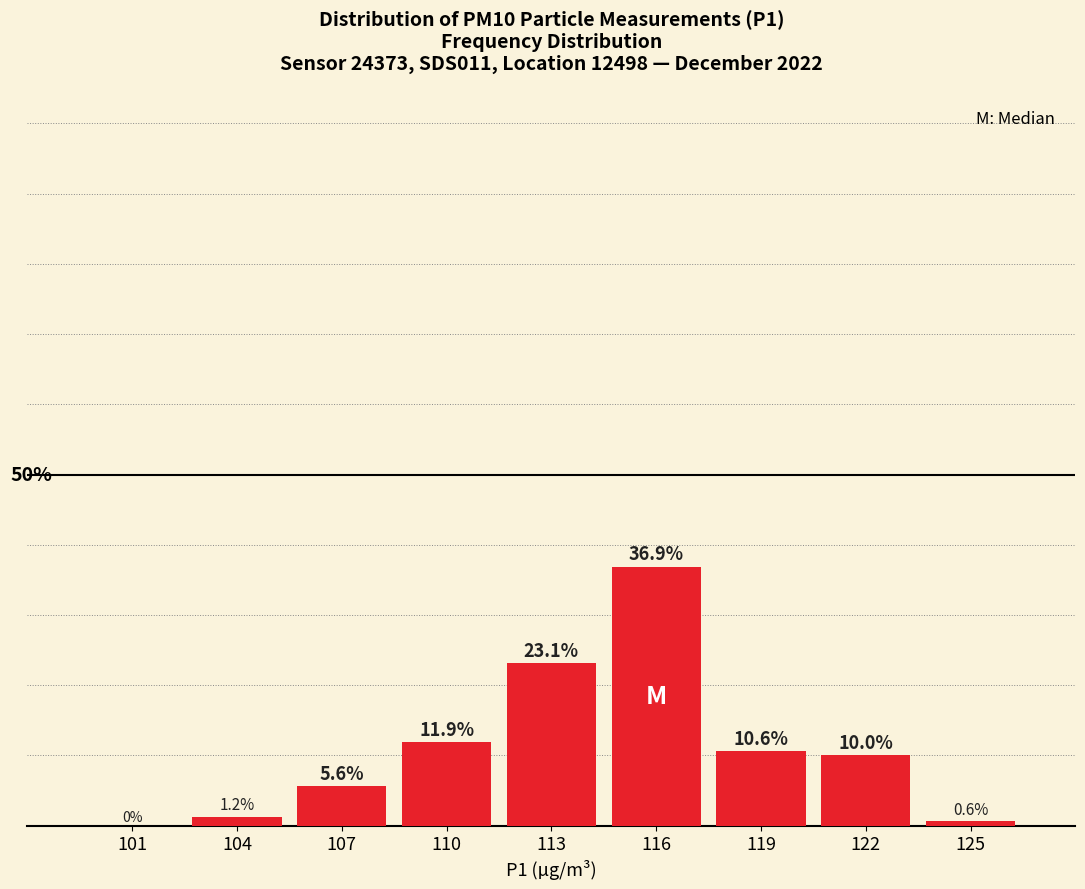

Are the bars horizontal?

No